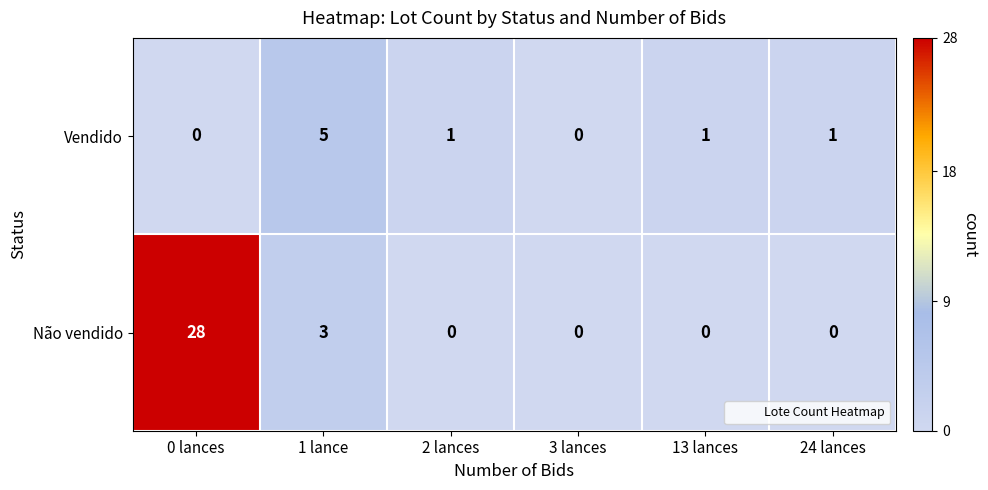

What is the sum of the Não vendido values at 3 lances and 1 lance?

3